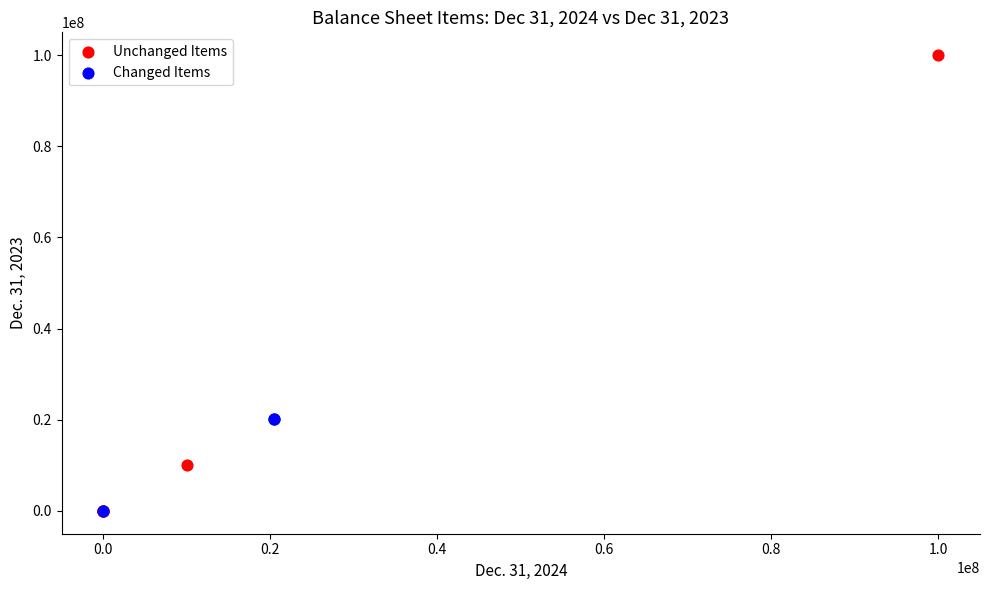

What are all the series names shown in the legend?

Unchanged Items, Changed Items